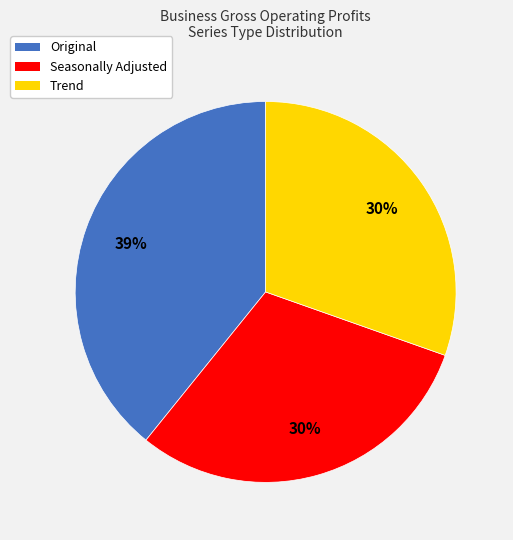

Between Trend and Original, which is larger?

Original